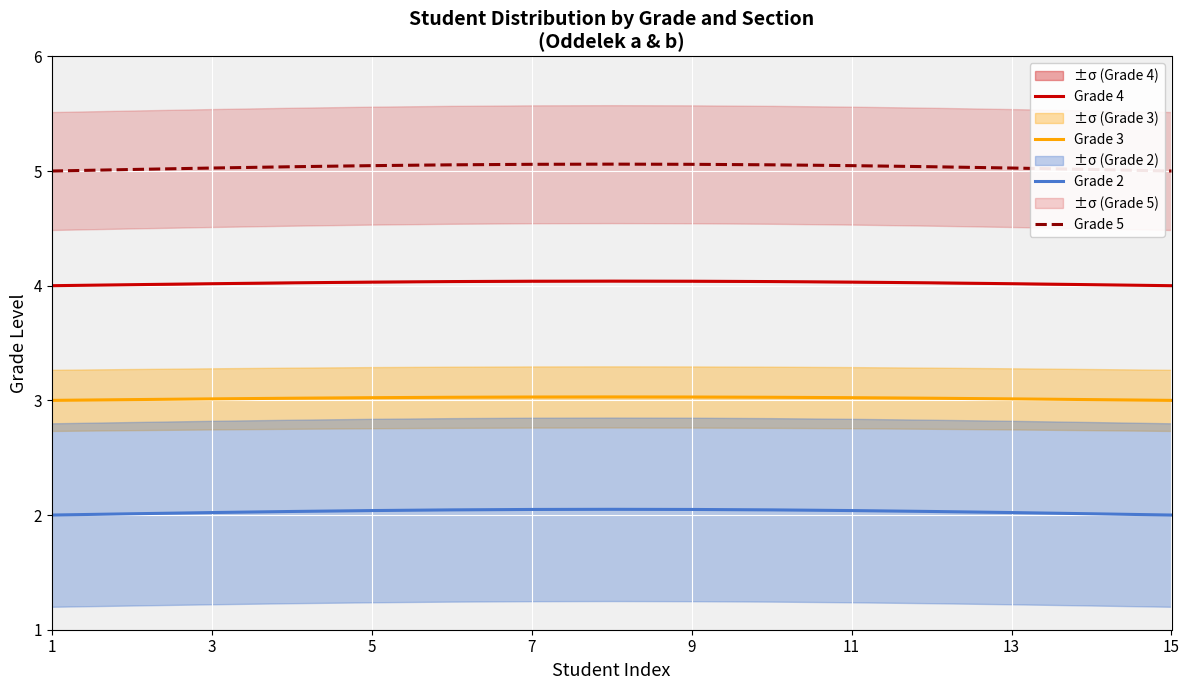

List the series in order of their peak value, highest first.

Grade 5, Grade 4, Grade 3, Grade 2